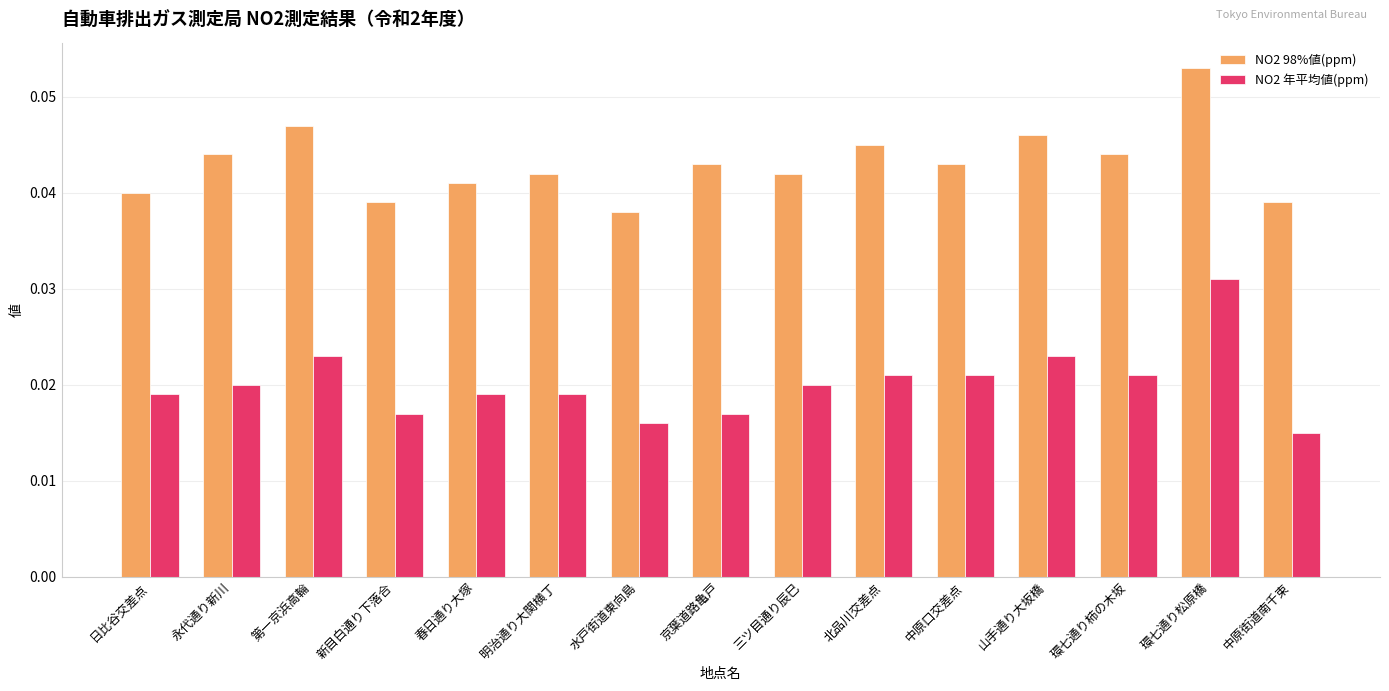

How many groups of bars are there?

15